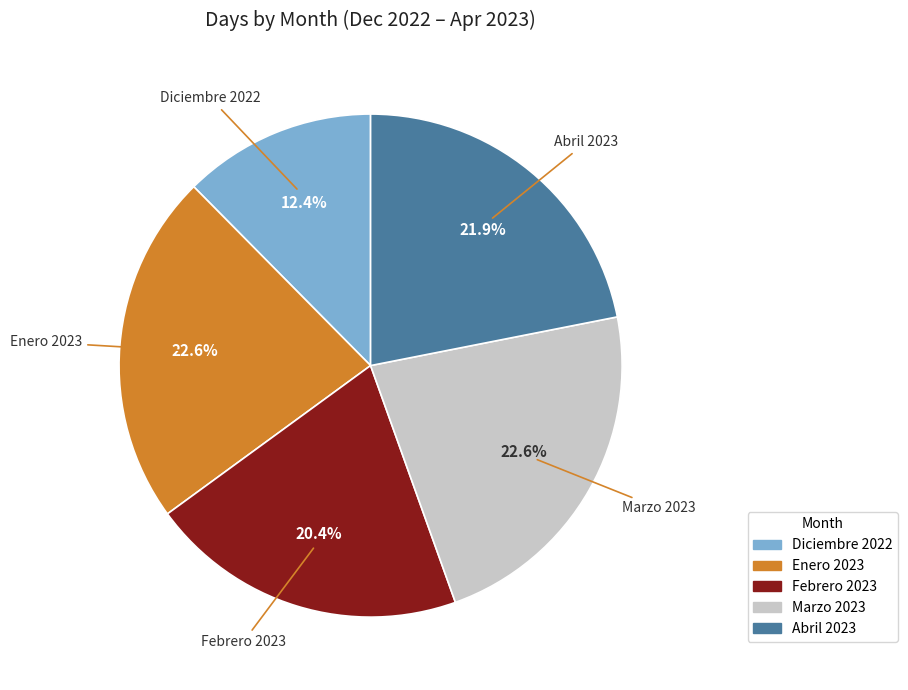

Which slice is the smallest?

Diciembre 2022